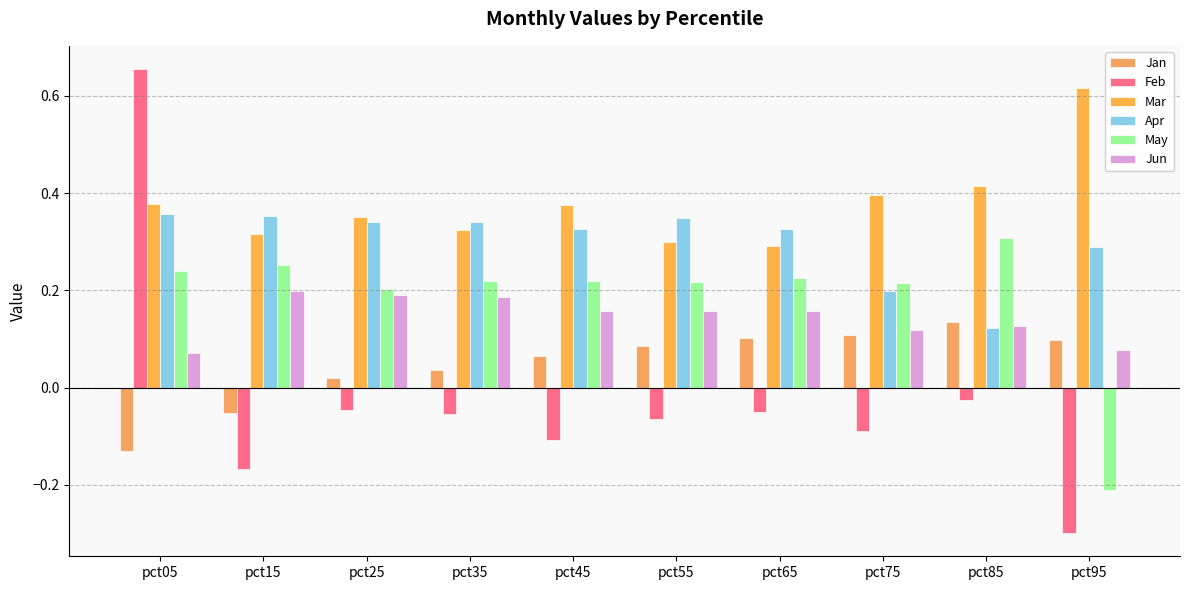

What is the maximum value shown in the chart?

0.7